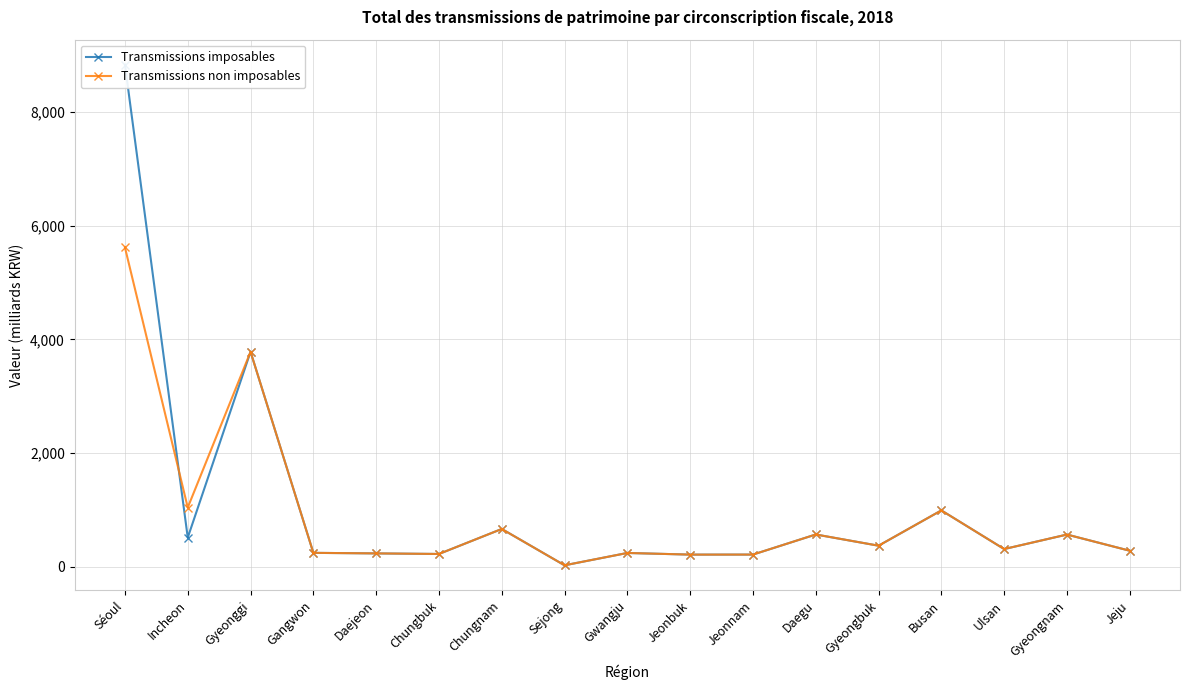

Reading left to right, transcribe all the data shown in this chart.

Transmissions imposables: 8832.7	512.4	3781.9	244.3	234.7	224.6	664.5	25.5	242.4	213.4	214.1	567.5	370.1	991.4	311.2	566.2	281.6
Transmissions non imposables: 5617.5	1041.3	3781.9	244.3	234.7	224.6	664.5	25.5	242.4	213.4	214.1	567.5	370.1	991.4	311.2	566.2	281.6